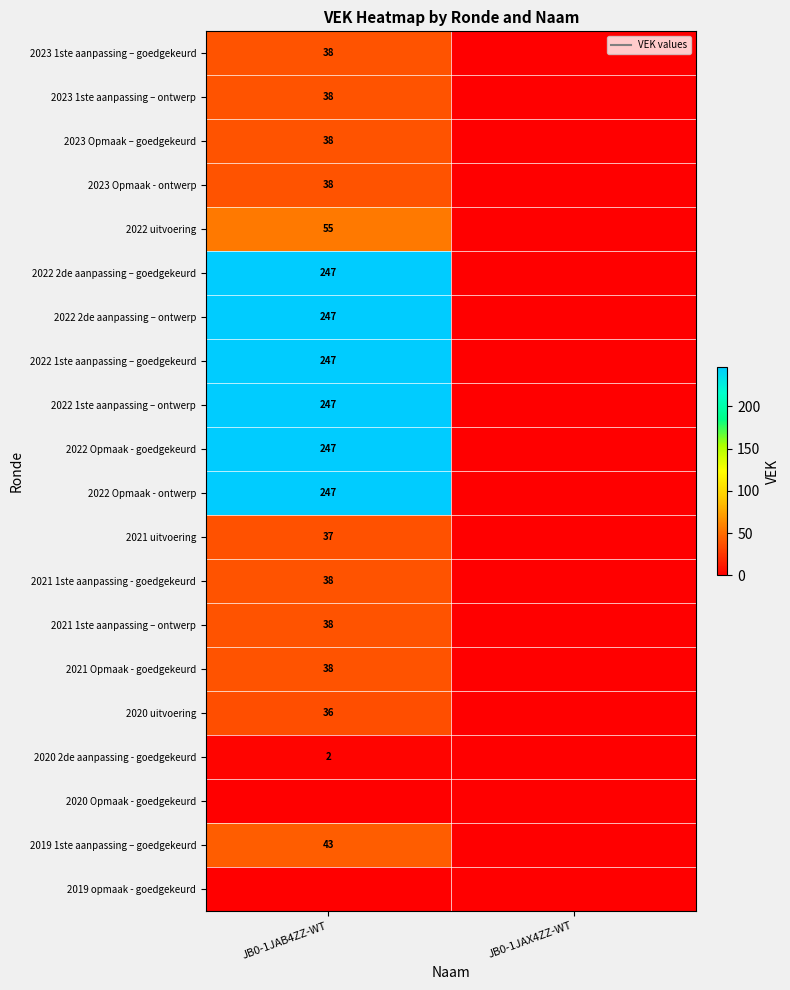

What is the difference between the highest and lowest values at JB0-1JAB4ZZ-WT?

247